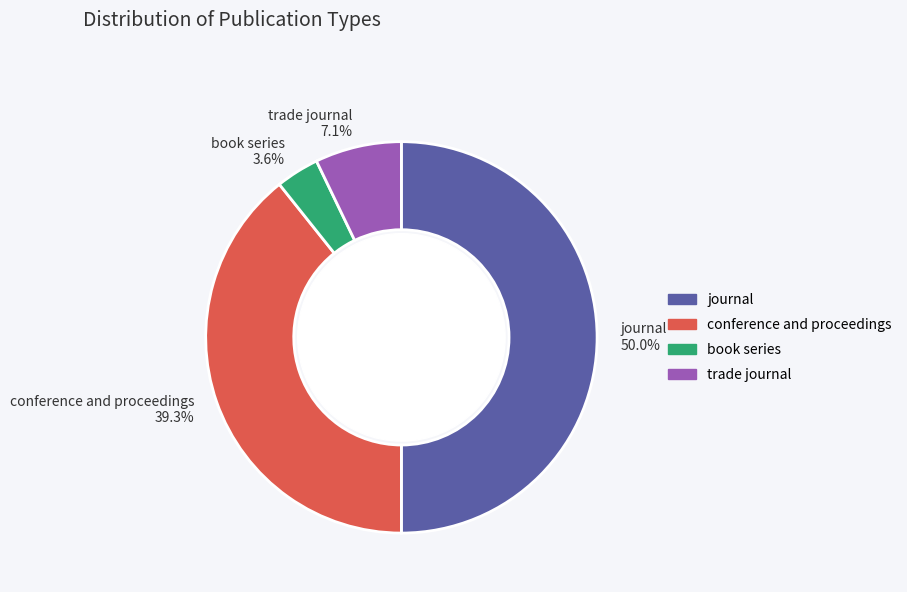

To the nearest percent, what is the difference between the journal and trade journal slice percentages?

43%